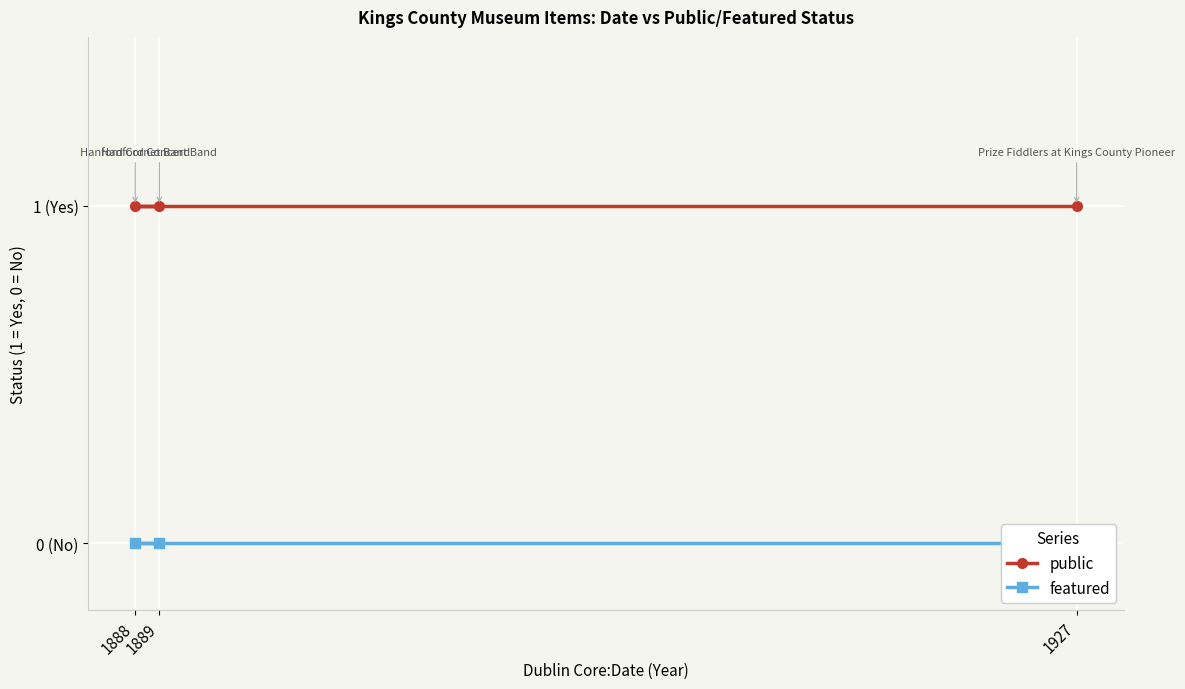

How many lines are shown in the chart?

2